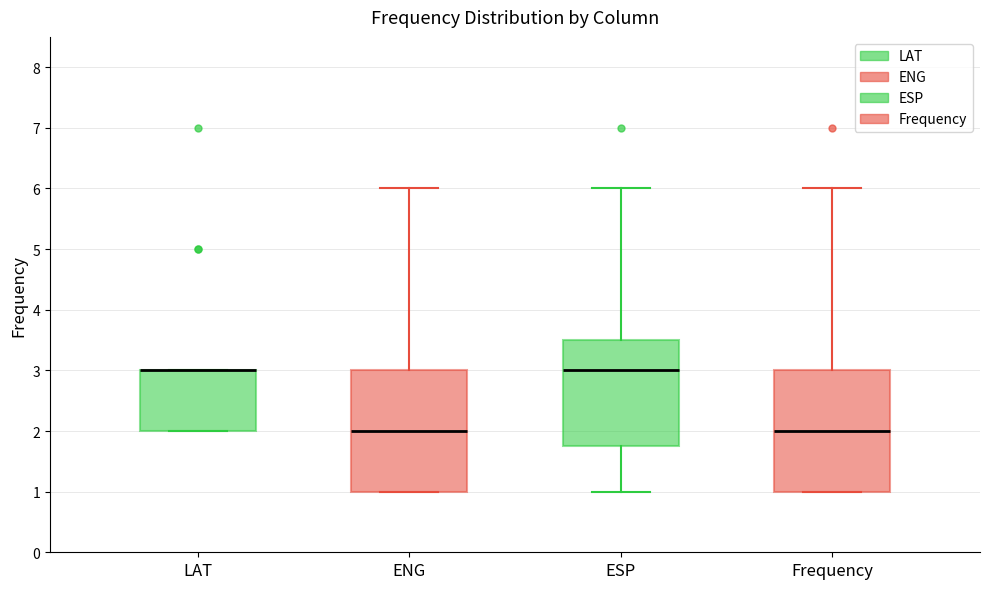

Reading left to right, transcribe this box plot: for each box, give where its median line is, the range the box spans, and where its two whiskers end, as read against the y-axis. The values are not printed on the chart, so give them approximately, as read against the axis.

LAT: median 3.0 (drawn on the box's upper edge), box 2.0 to 3.0, whiskers 2.0 to 3.0
ENG: median 2.0, box 1.0 to 3.0, whiskers 1.0 to 6.0
ESP: median 3.0, box 1.8 to 3.5, whiskers 1.0 to 6.0
Frequency: median 2.0, box 1.0 to 3.0, whiskers 1.0 to 6.0